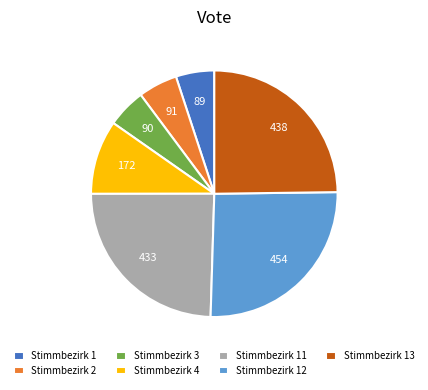

Is the sum of Stimmbezirk 2 and Stimmbezirk 3 greater than half?

No